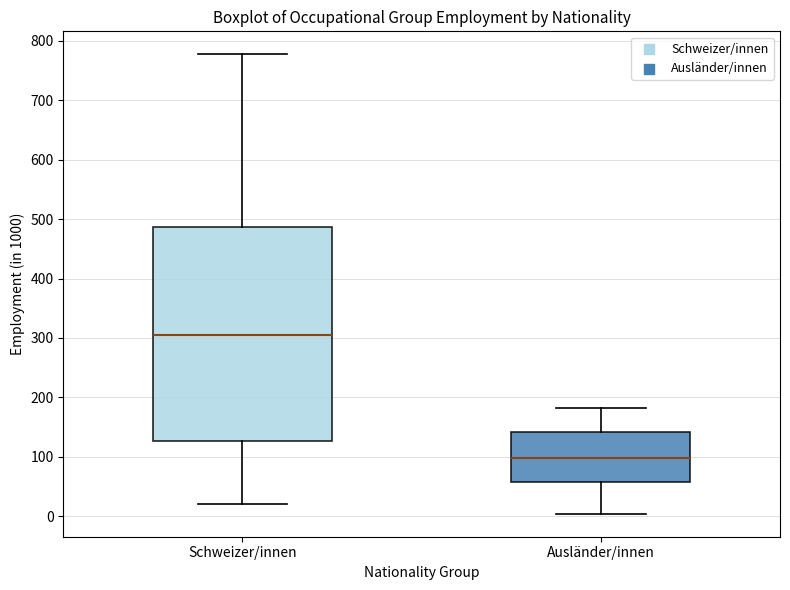

Reading left to right, read every box against the y-axis: the position of its median line, the range the box covers, and the ends of its whiskers. The values are not printed on the chart, so give them approximately, as read against the axis.

Schweizer/innen: median 310, box 130 to 490, whiskers 20 to 780
Ausländer/innen: median 100, box 60 to 140, whiskers 0 to 180